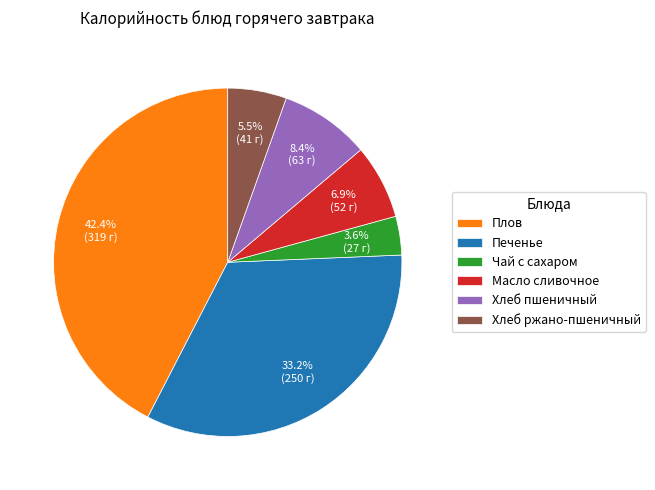

To the nearest percent, what percentage of the pie is Печенье?

33%